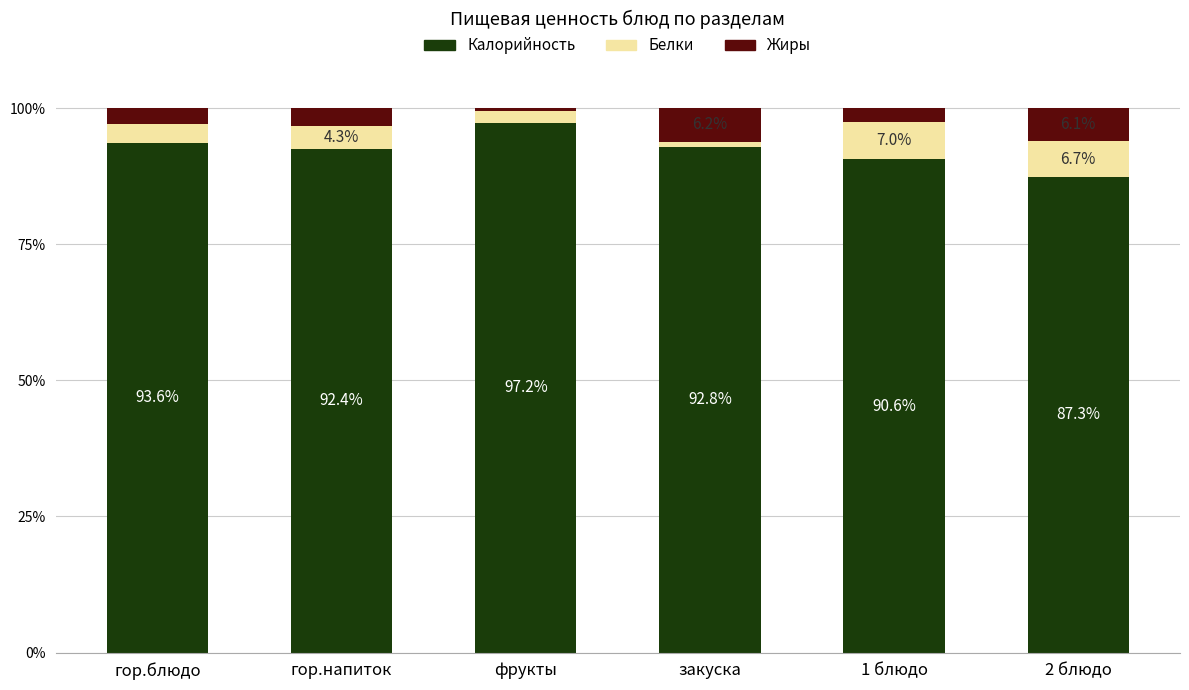

What is the sum of the Калорийность values at закуска and 2 блюдо?

180.1